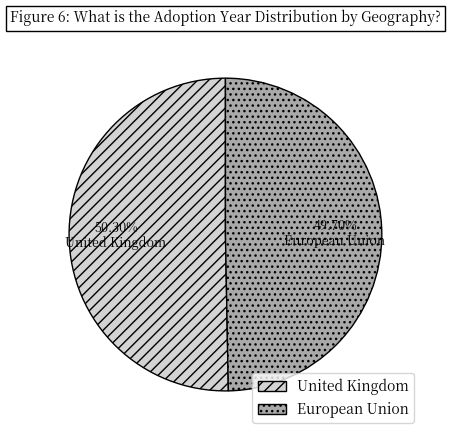

To the nearest percent, what is the combined percentage of European Union and United Kingdom?

100%